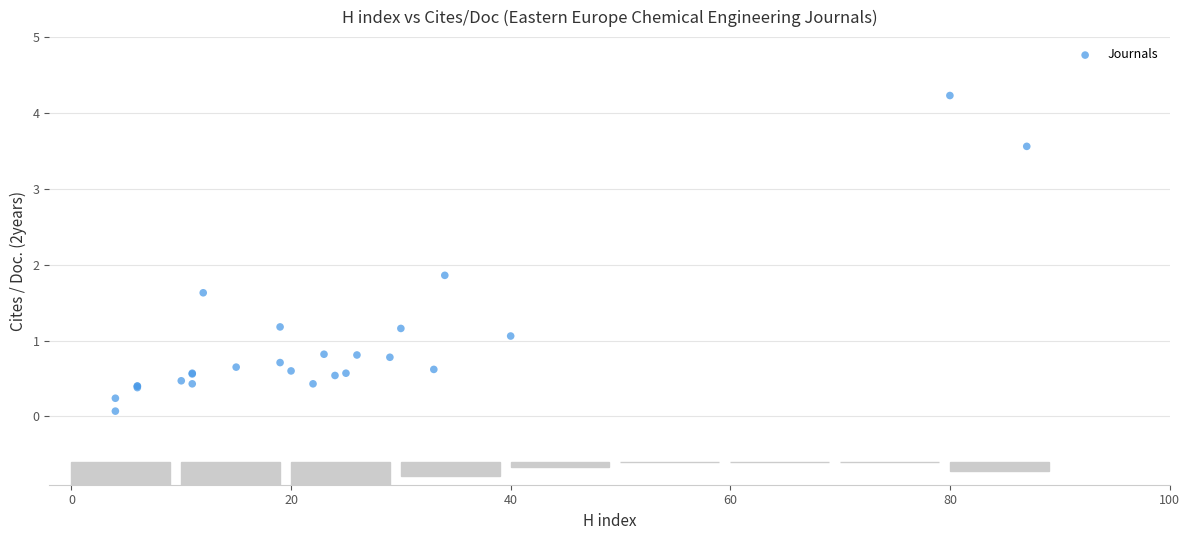

What Y value in the scatter plot is closest to 2?

1.9